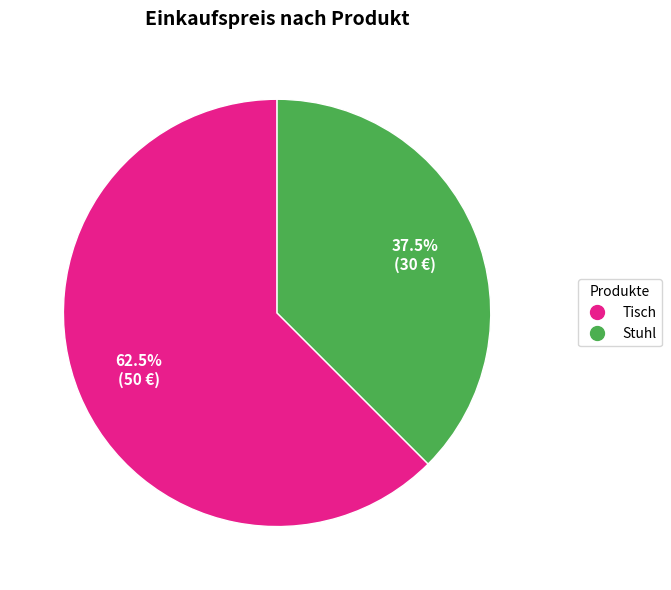

Between Stuhl and Tisch, which is larger?

Tisch